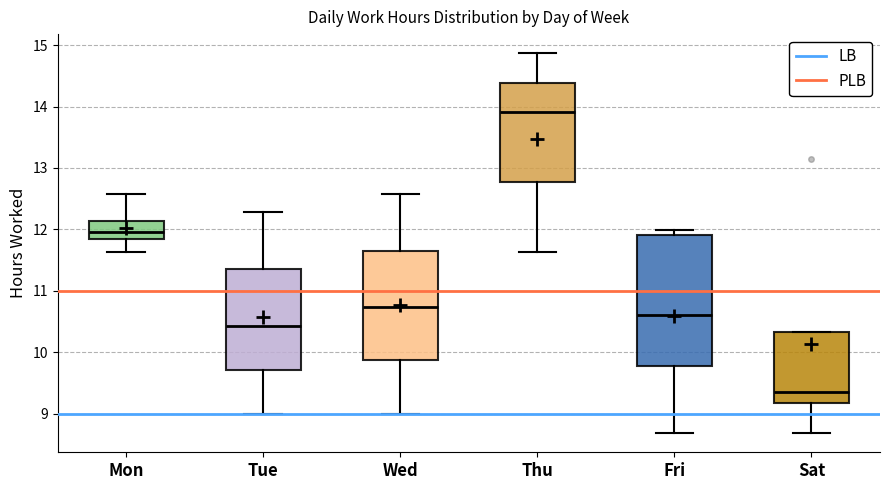

Reading left to right, transcribe this box plot: for each box, give where its median line is, the range the box spans, and where its two whiskers end, as read against the y-axis. The values are not printed on the chart, so give them approximately, as read against the axis.

Mon: median 12.0, box 11.8 to 12.1, whiskers 11.6 to 12.6
Tue: median 10.4, box 9.7 to 11.4, whiskers 9.0 to 12.3
Wed: median 10.7, box 9.9 to 11.7, whiskers 9.0 to 12.6
Thu: median 13.9, box 12.8 to 14.4, whiskers 11.6 to 14.9
Fri: median 10.6, box 9.8 to 11.9, whiskers 8.7 to 12.0
Sat: median 9.4, box 9.2 to 10.3, whiskers 8.7 to 10.3